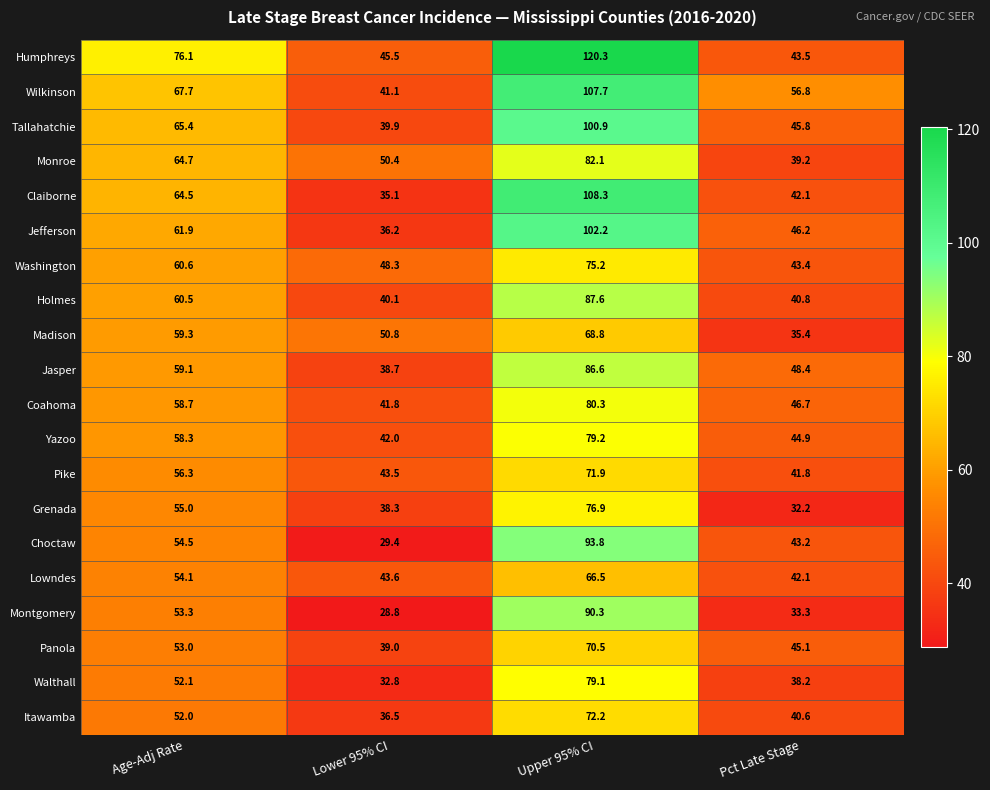

What is the average value of the Panola series?

51.9